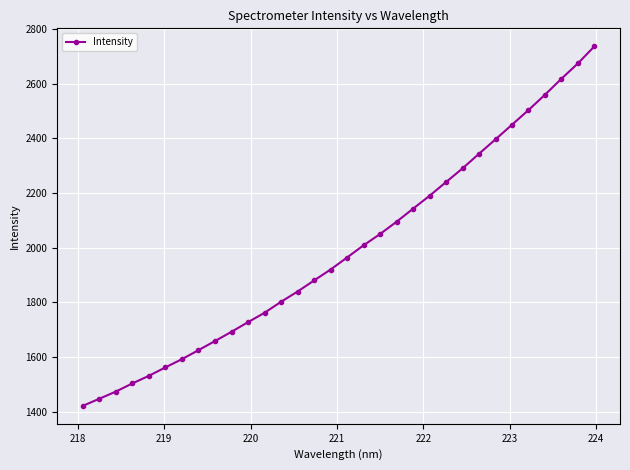

What is the value of the 5th point from the left?

1531.8